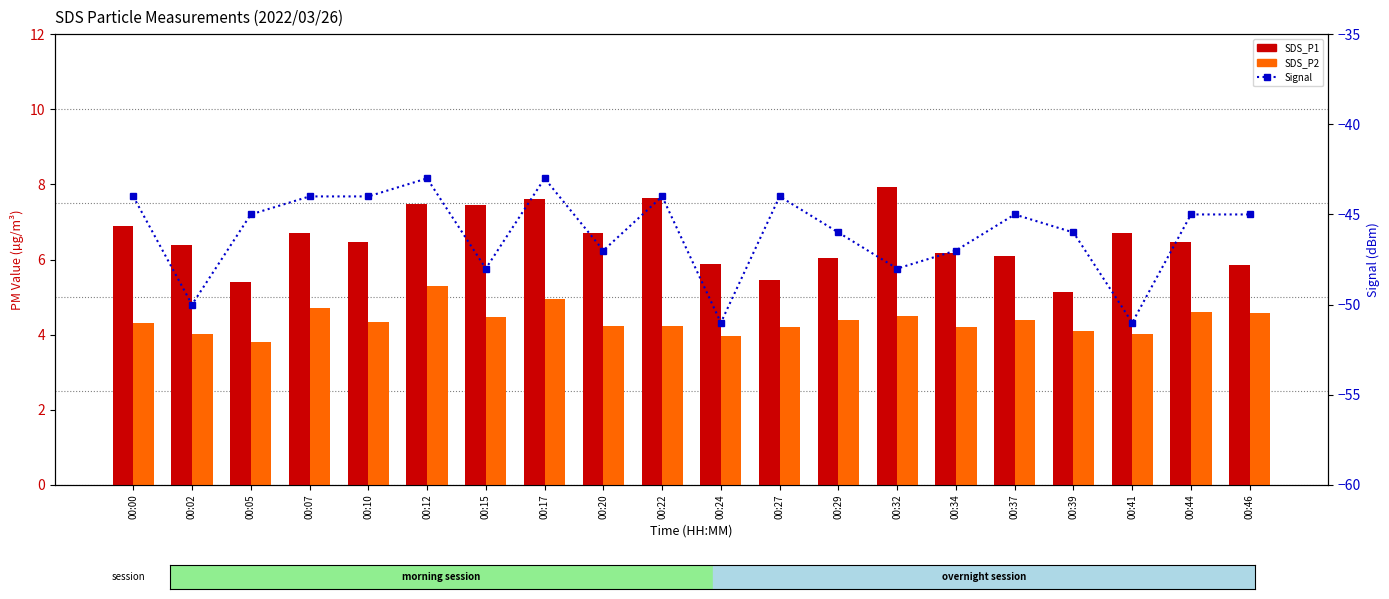

What is the value of the SDS_P2 bar at the 12th from the left?

4.2